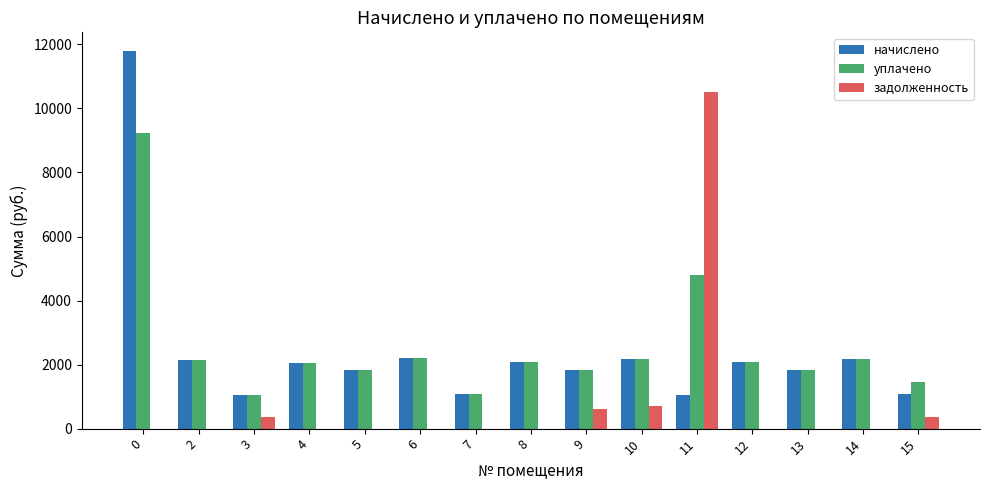

What is the maximum value shown in the chart?

11787.4